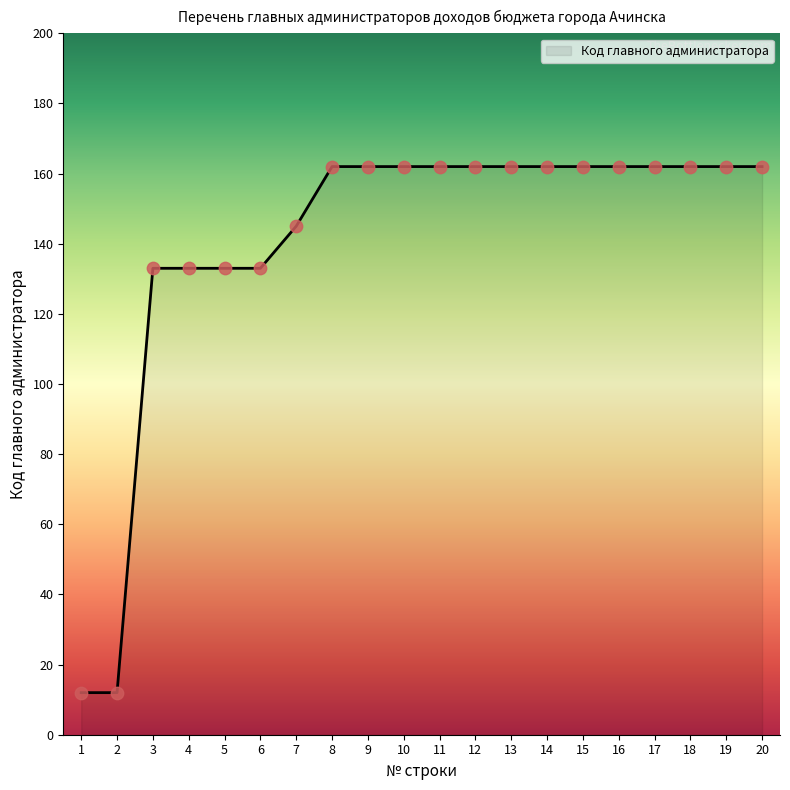

What is the change in value from 2 to 15?

+150